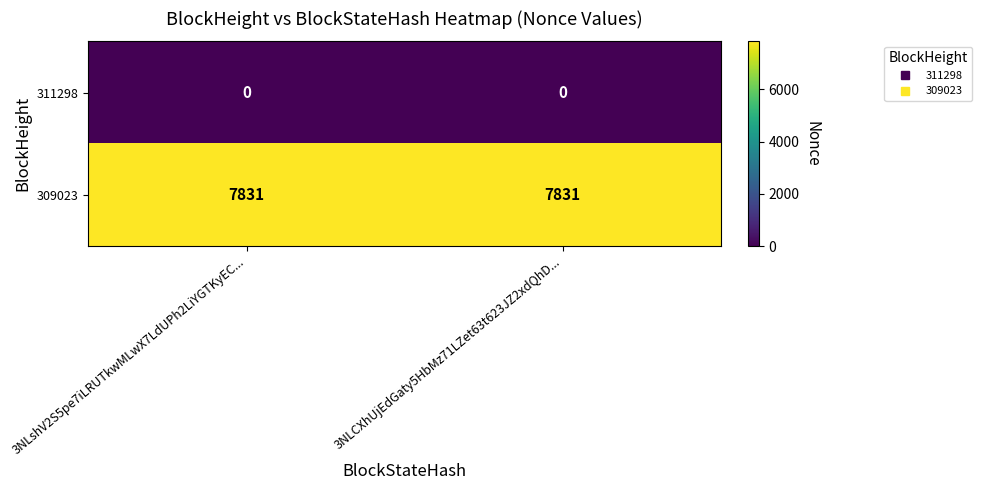

What is the difference between the highest and lowest values at 3NLCXhUjEdGaty5HbMz71LZet63t623JZ2xdQhD...?

7831